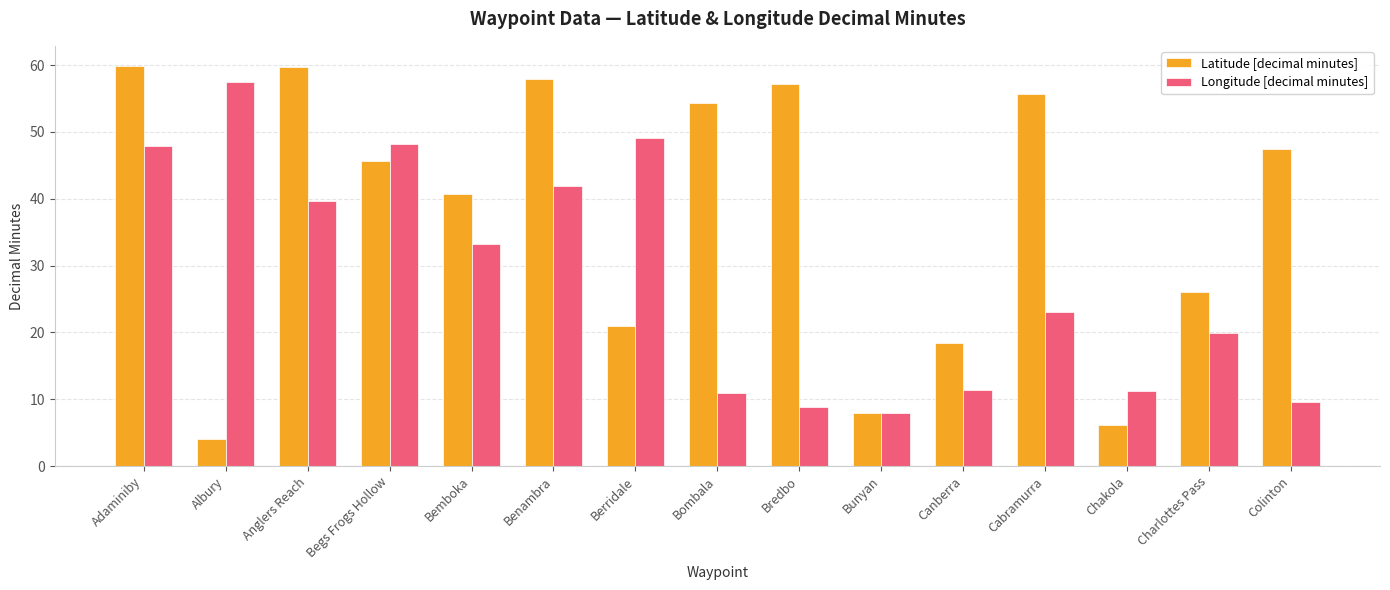

What is the sum of the Longitude [decimal minutes] values at Canberra and Adaminiby?

59.3